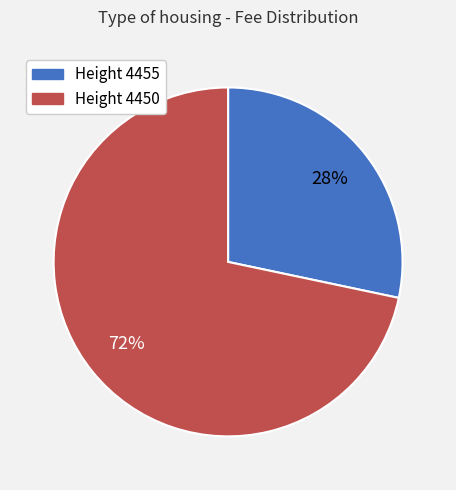

Is there any slice that represents more than half of the pie?

Yes